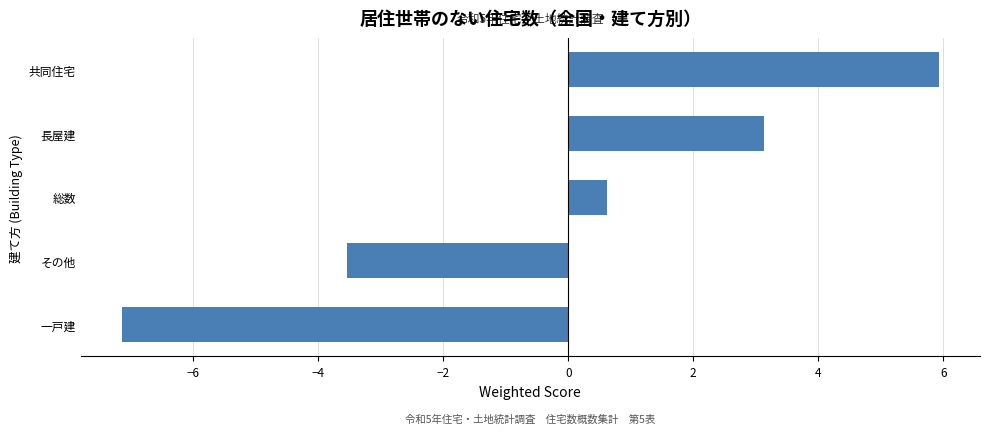

Rank the categories by value from highest to lowest.

共同住宅, 長屋建, 総数, その他, 一戸建